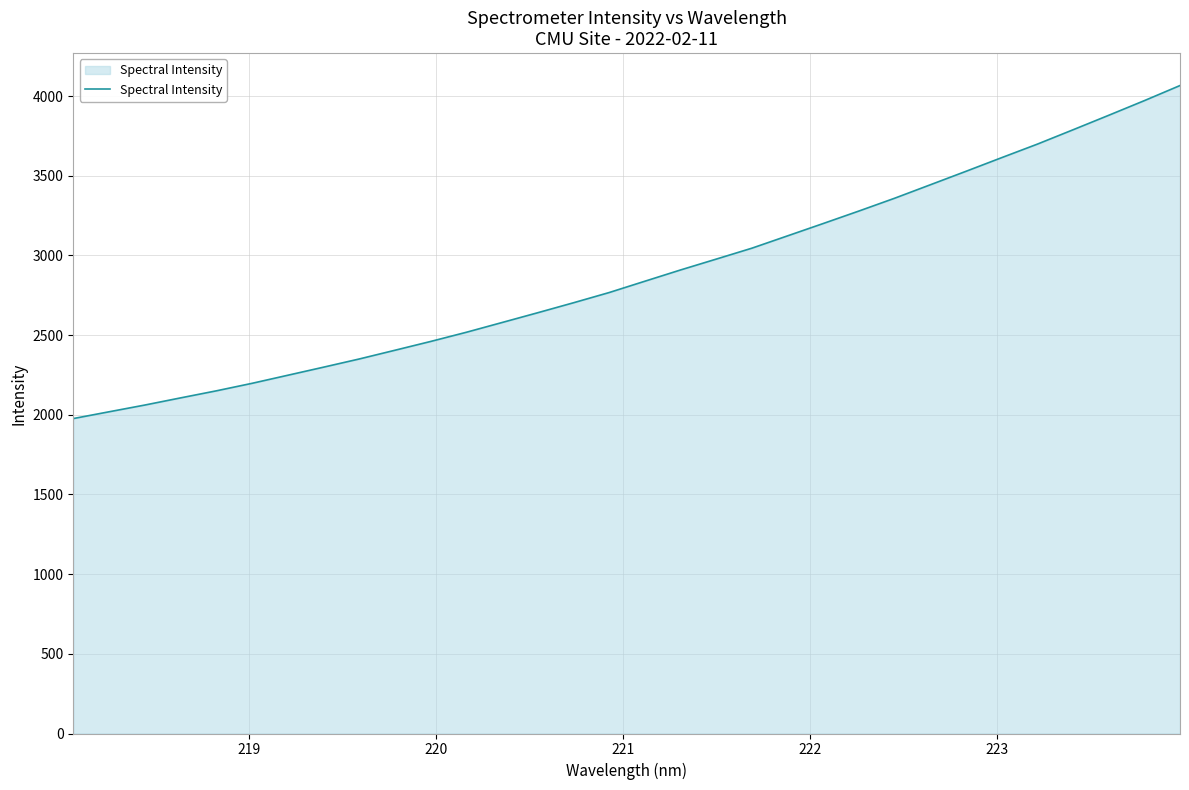

What is the difference between the maximum and minimum values?

2089.7